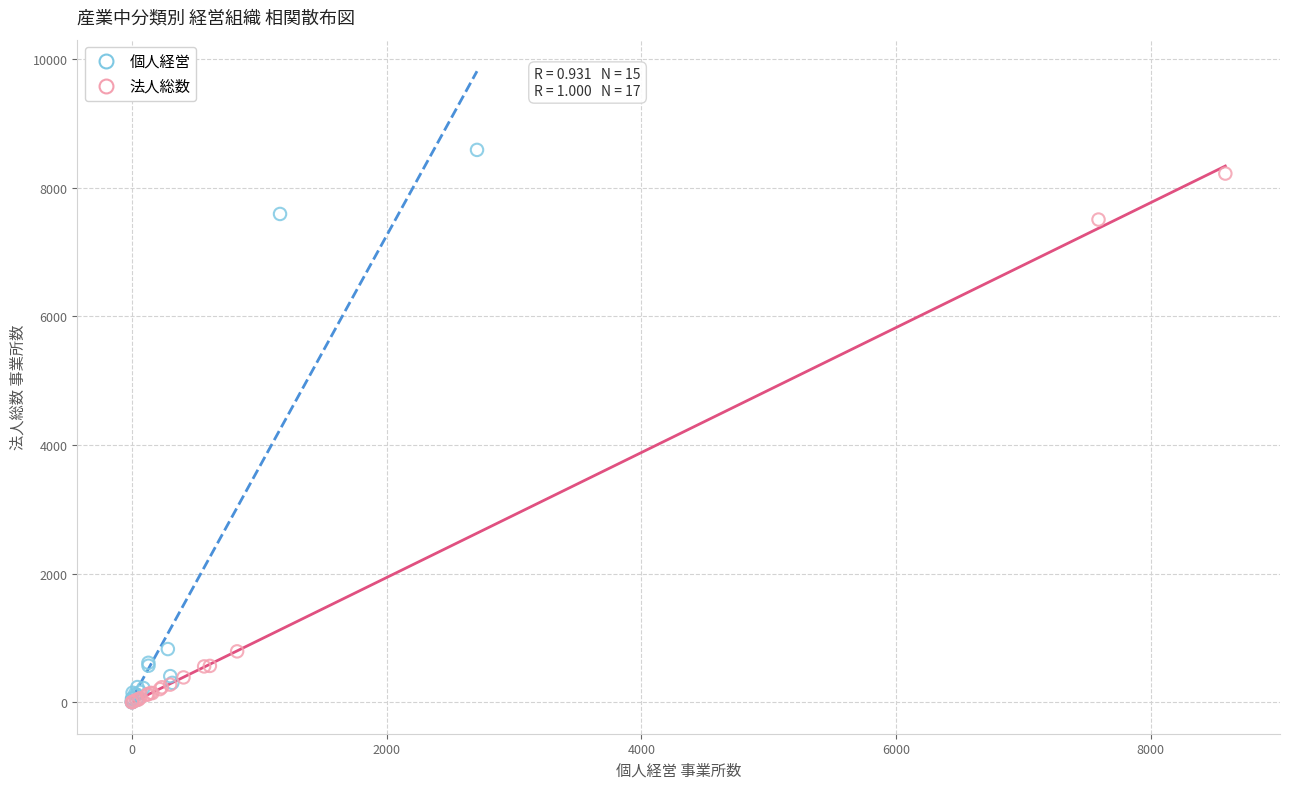

What are all the series names shown in the legend?

個人経営, 法人総数